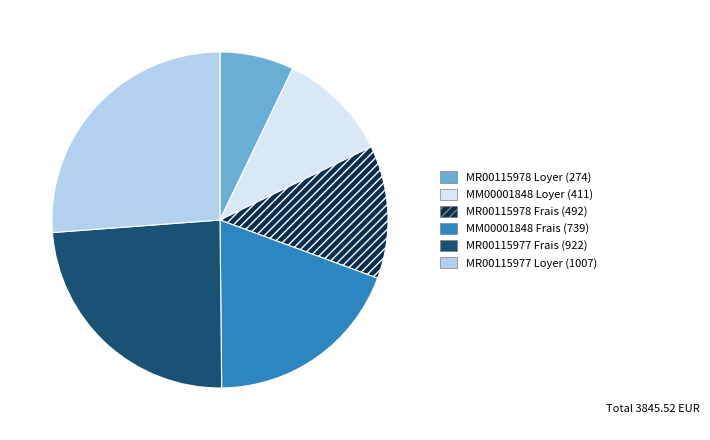

Is there a majority slice in this chart?

No